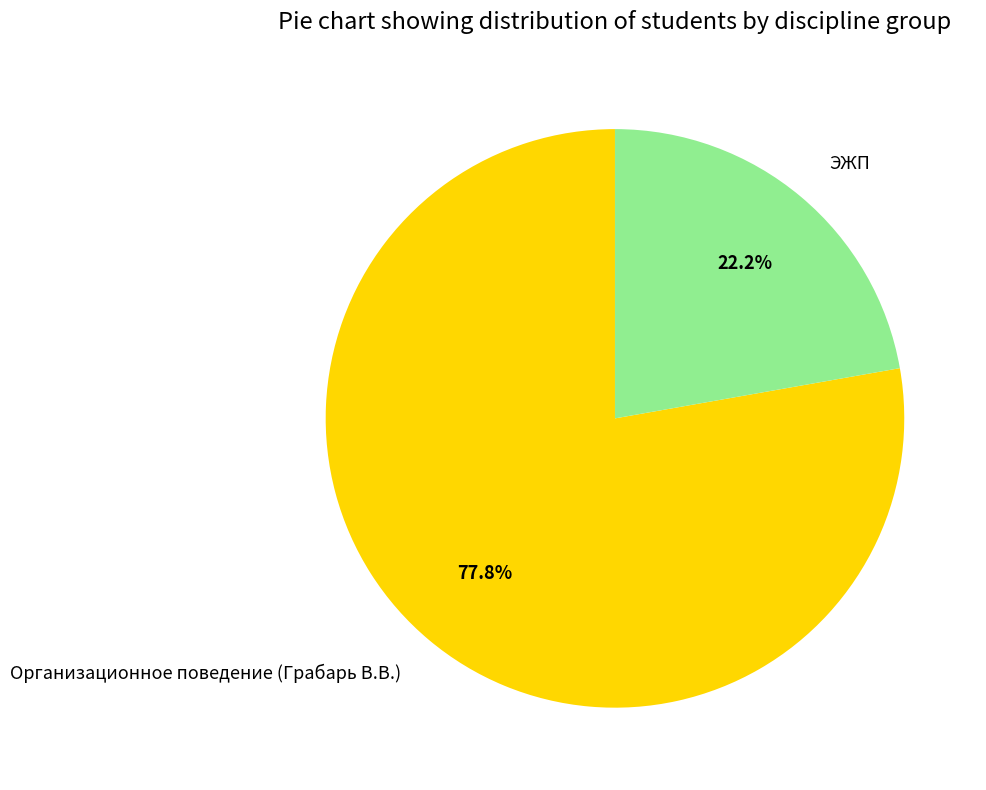

True or false: ЭЖП accounts for 36% of the total.

False